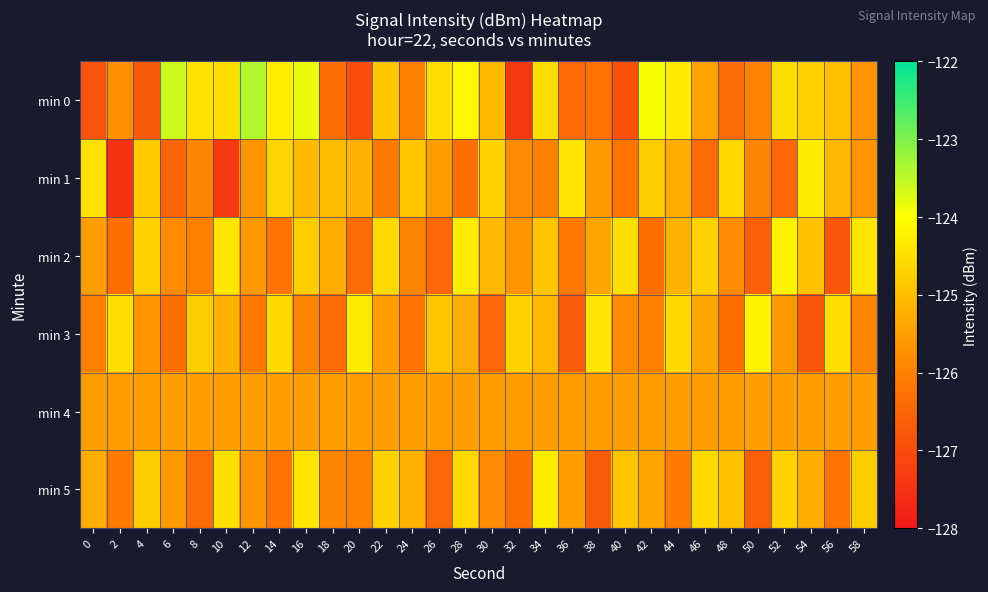

Which series has the largest total across all categories?

min 0